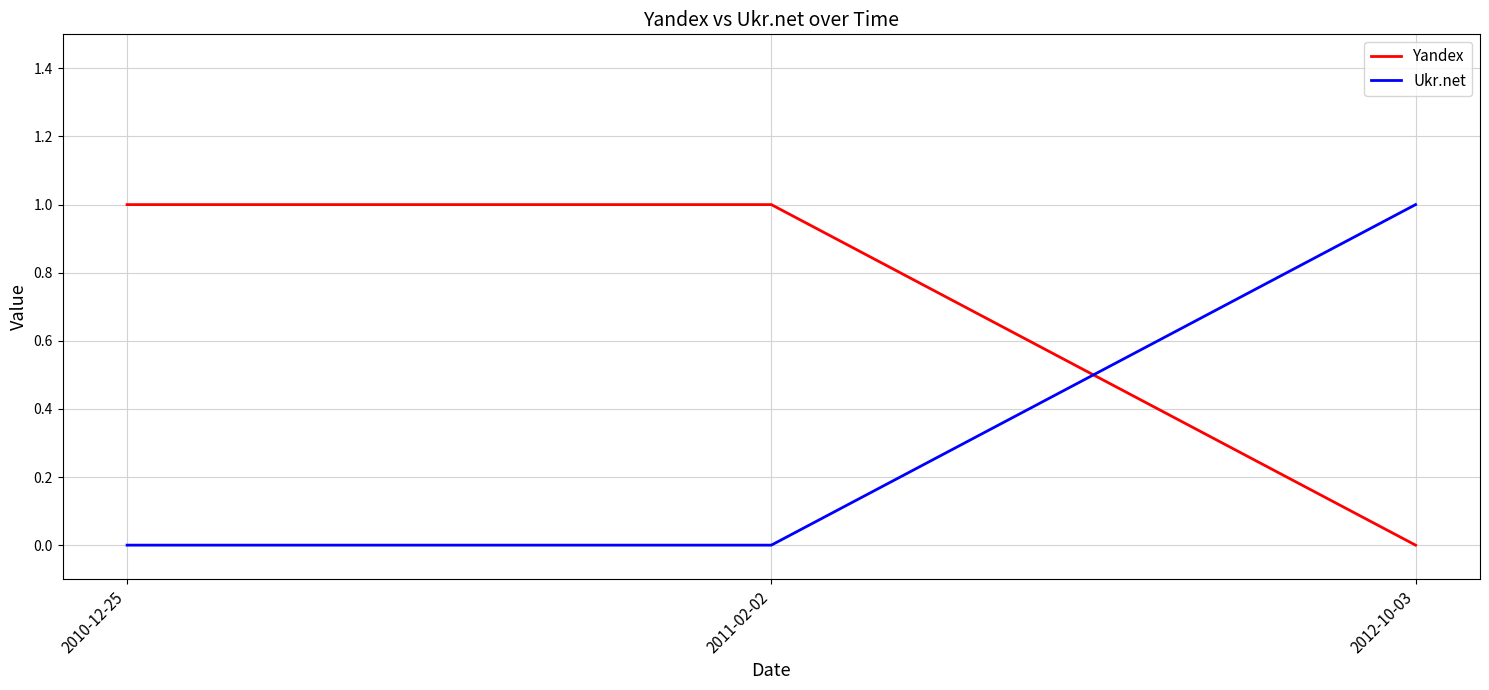

What position from the right is 2011-02-02?

2